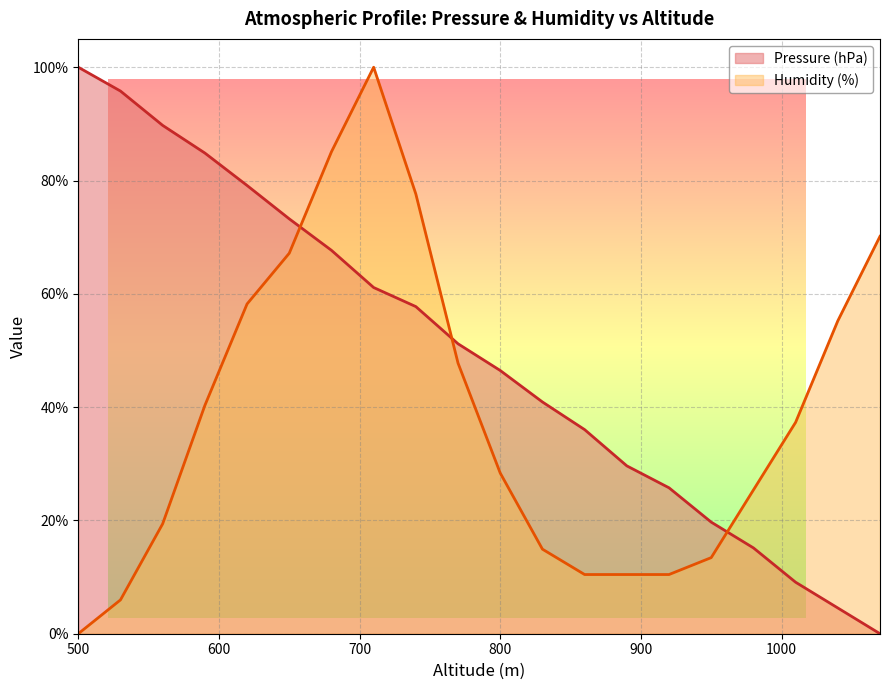

Between which two adjacent categories do Pressure (hPa) and Humidity (%) first intersect?

650 and 680